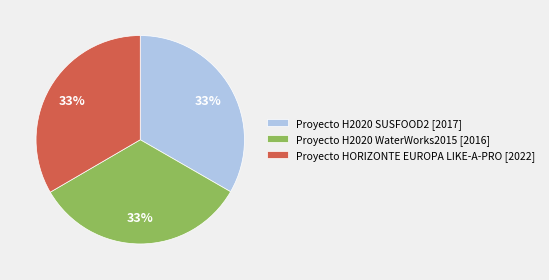

Is the sum of Proyecto HORIZONTE EUROPA LIKE-A-PRO [2022] and Proyecto H2020 SUSFOOD2 [2017] greater than half?

Yes